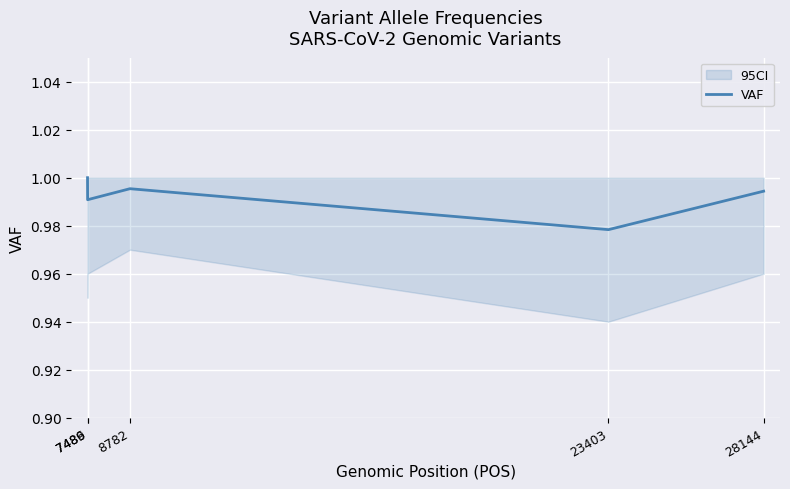

What is the sum of the values at 28144 and 7489?

2.0